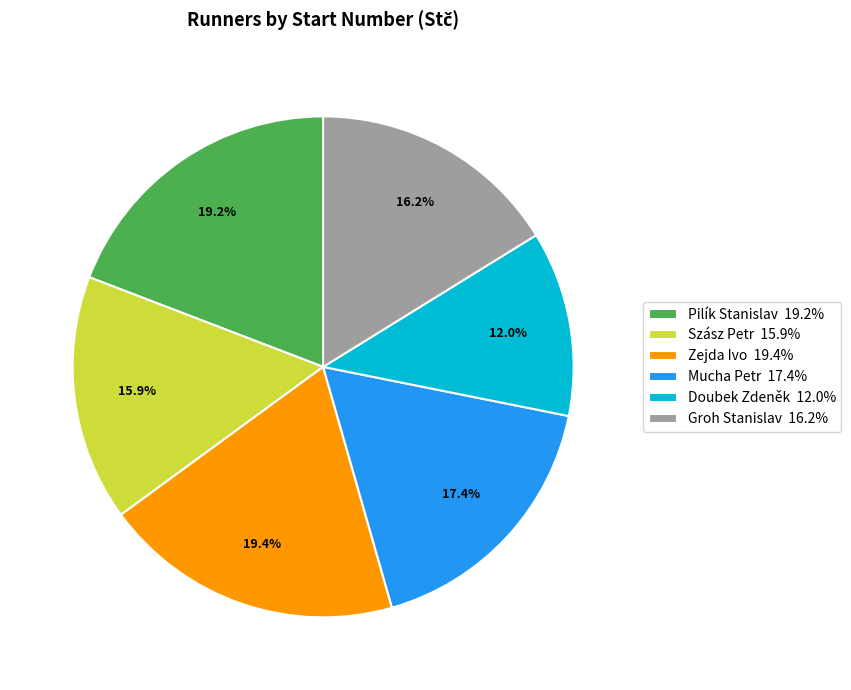

Does Szász Petr account for over 50% of the chart?

No